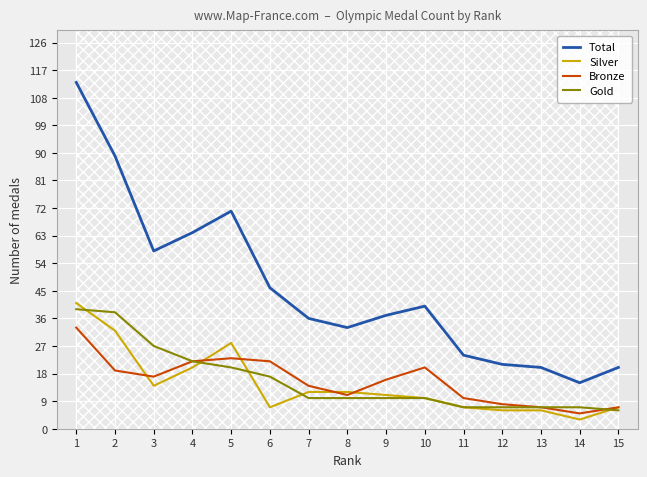

True or false: Bronze has more than 1 interior local peaks.

True